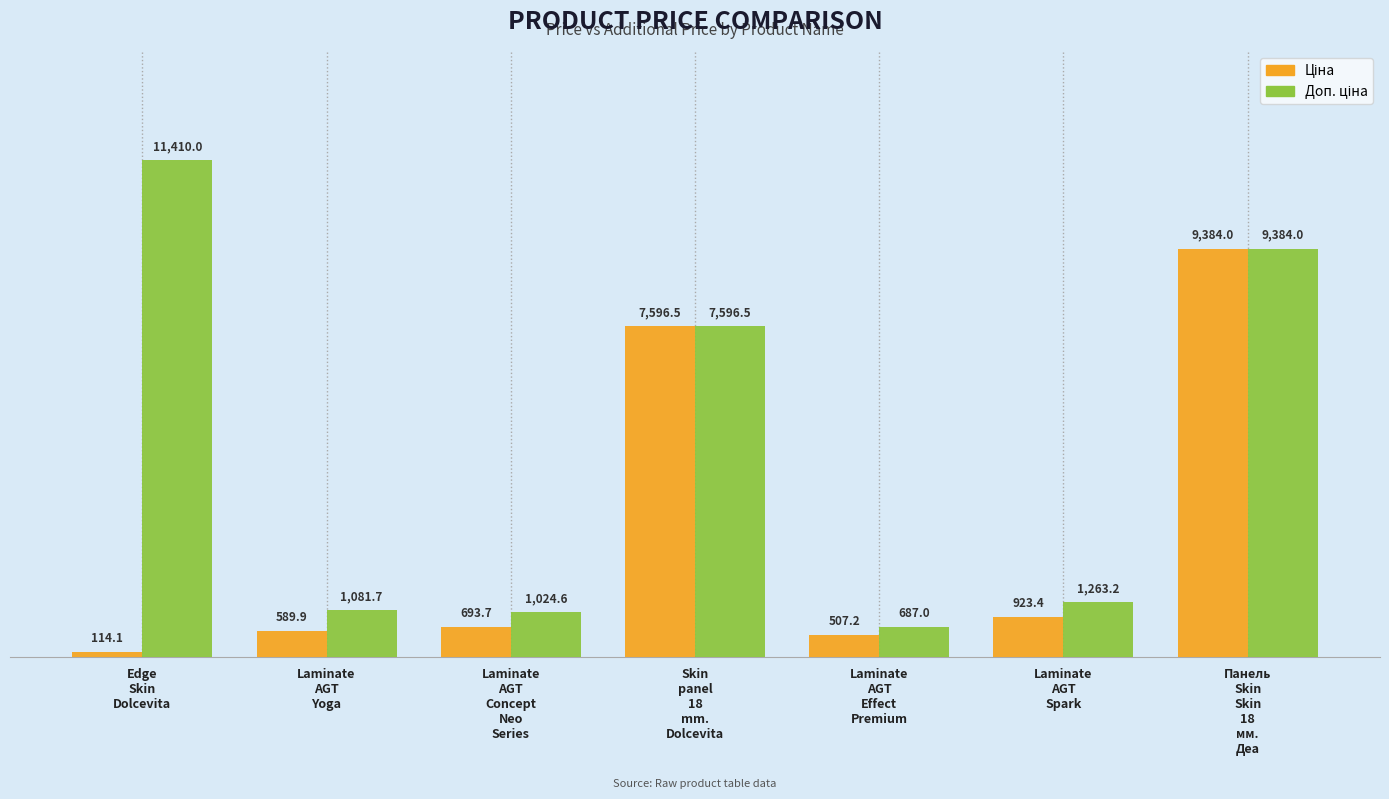

What is the minimum value shown in the chart?

114.1